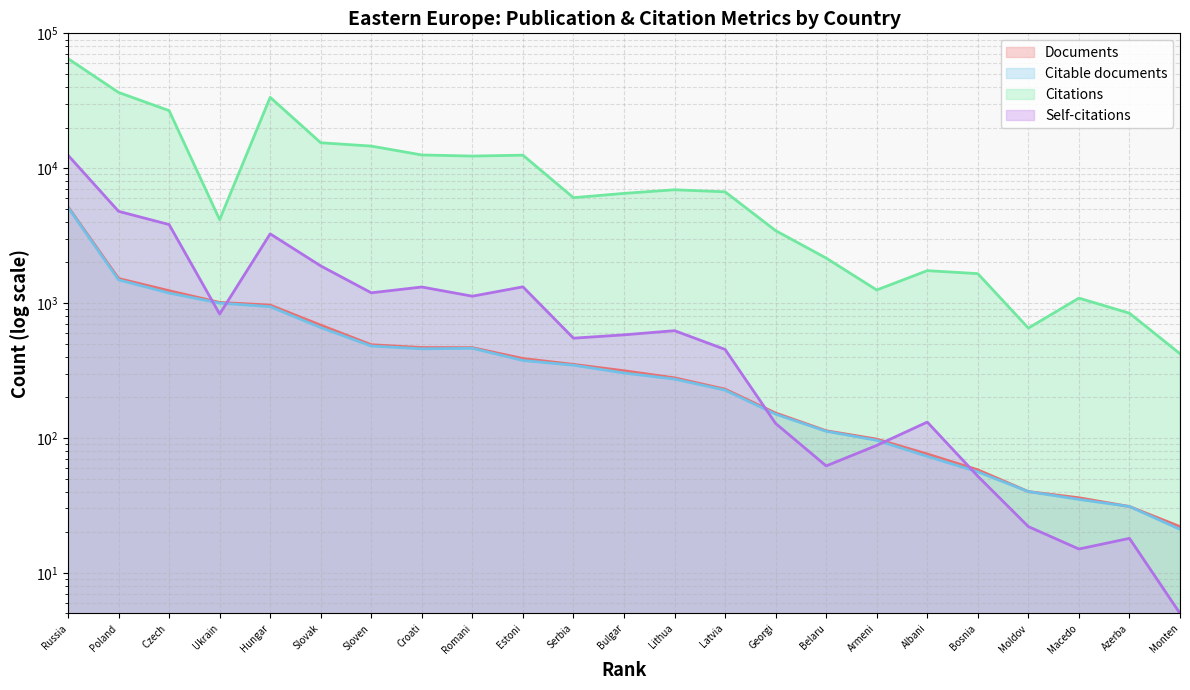

At which label does Citable documents reach its minimum?

Monten